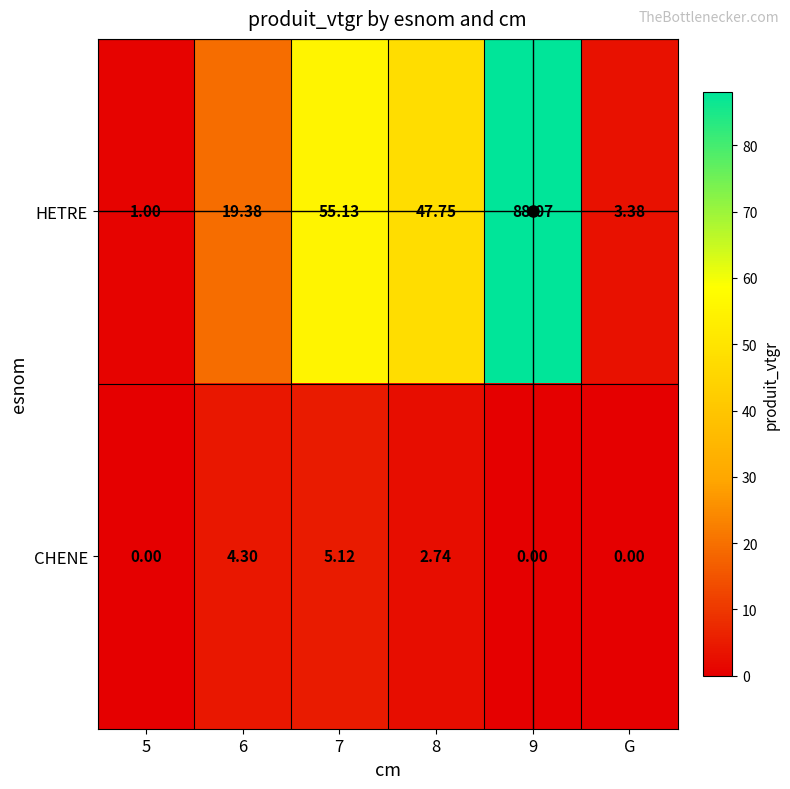

List the series in order of their overall mean, lowest first.

CHENE, HETRE